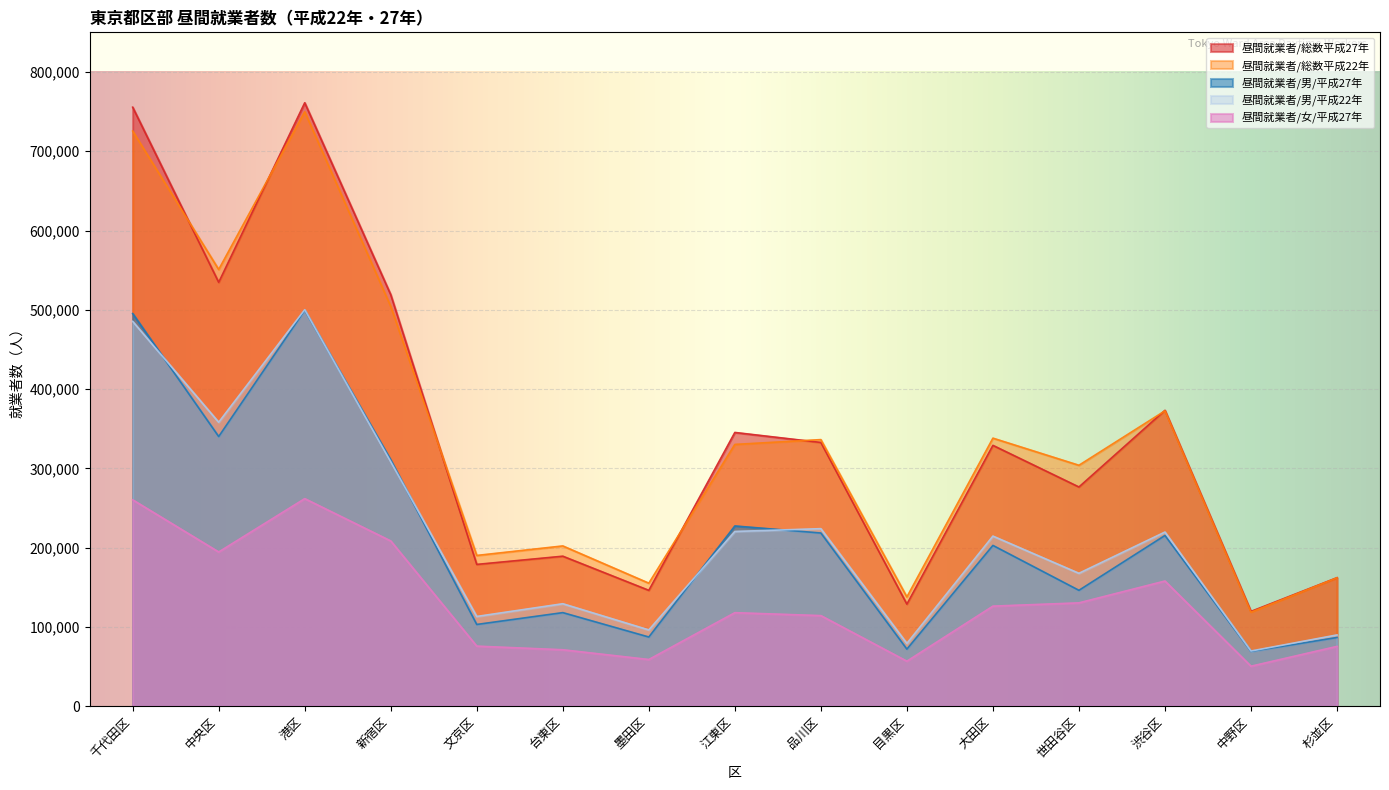

What is the average value of the 昼間就業者/総数平成22年 series?

345144